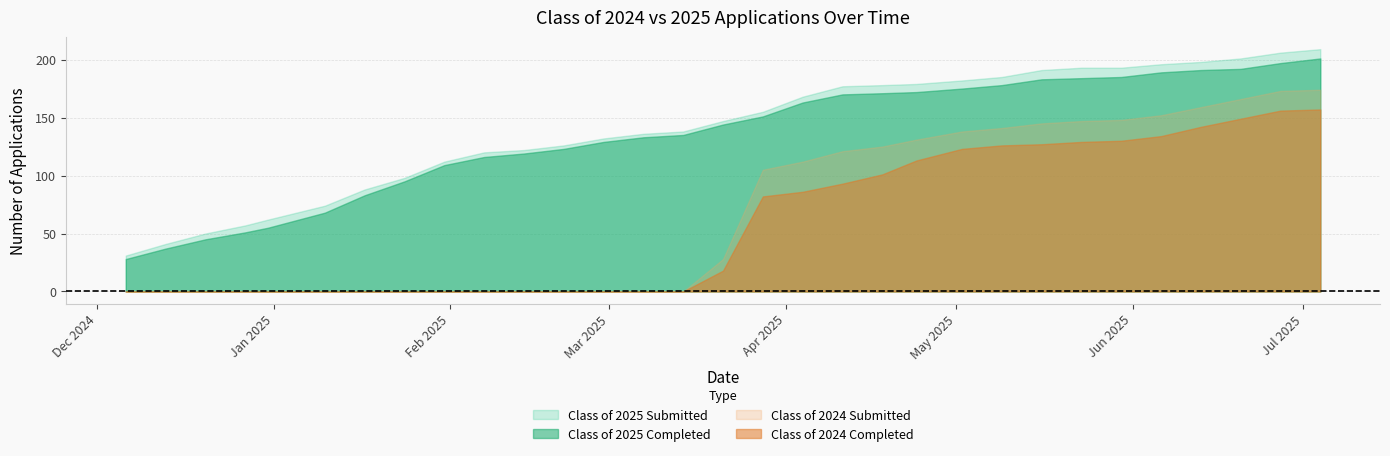

At which category is the sum across all series the highest?

07/04/2025